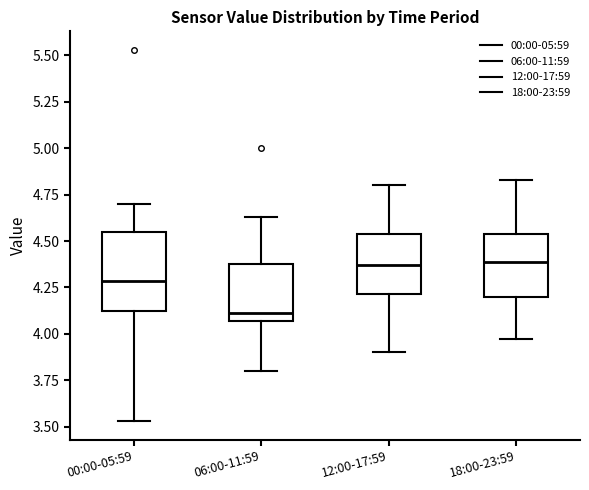

Reading left to right, transcribe this box plot: for each box, give where its median line is, the range the box spans, and where its two whiskers end, as read against the y-axis. The values are not printed on the chart, so give them approximately, as read against the axis.

00:00-05:59: median 4.30, box 4.10 to 4.55, whiskers 3.55 to 4.70
06:00-11:59: median 4.10, box 4.05 to 4.40, whiskers 3.80 to 4.65
12:00-17:59: median 4.35, box 4.20 to 4.55, whiskers 3.90 to 4.80
18:00-23:59: median 4.40, box 4.20 to 4.55, whiskers 3.95 to 4.85